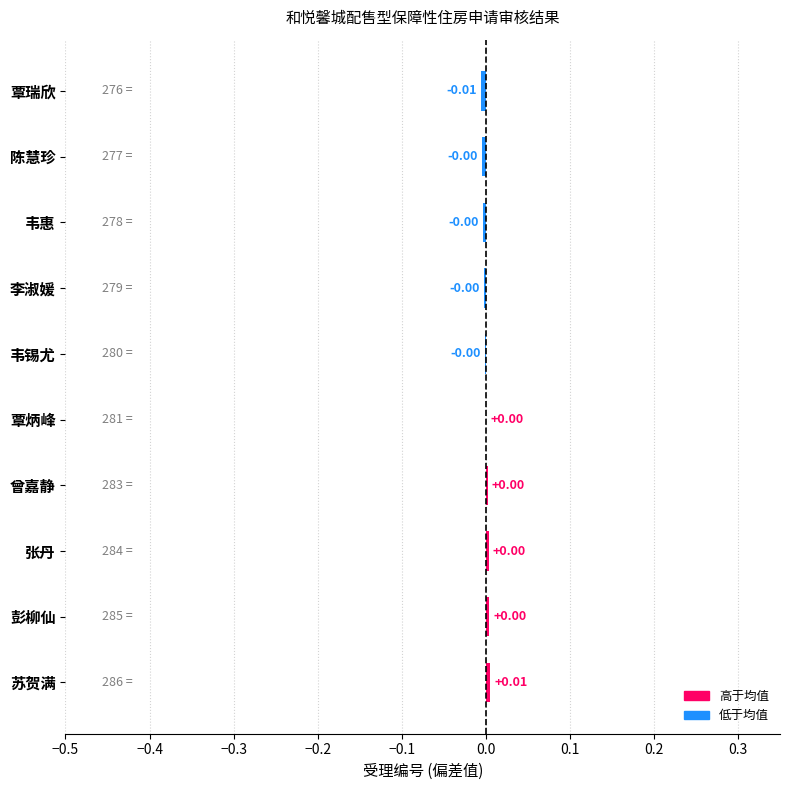

Which has a higher value, 韦惠 or 覃瑞欣?

韦惠